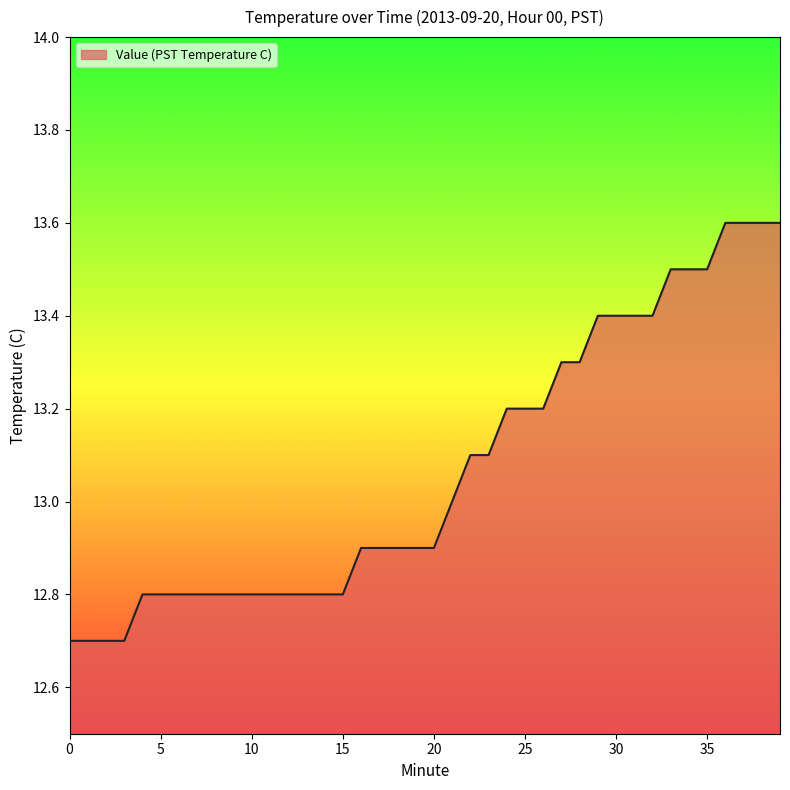

What is the difference between the maximum and minimum values?

0.9